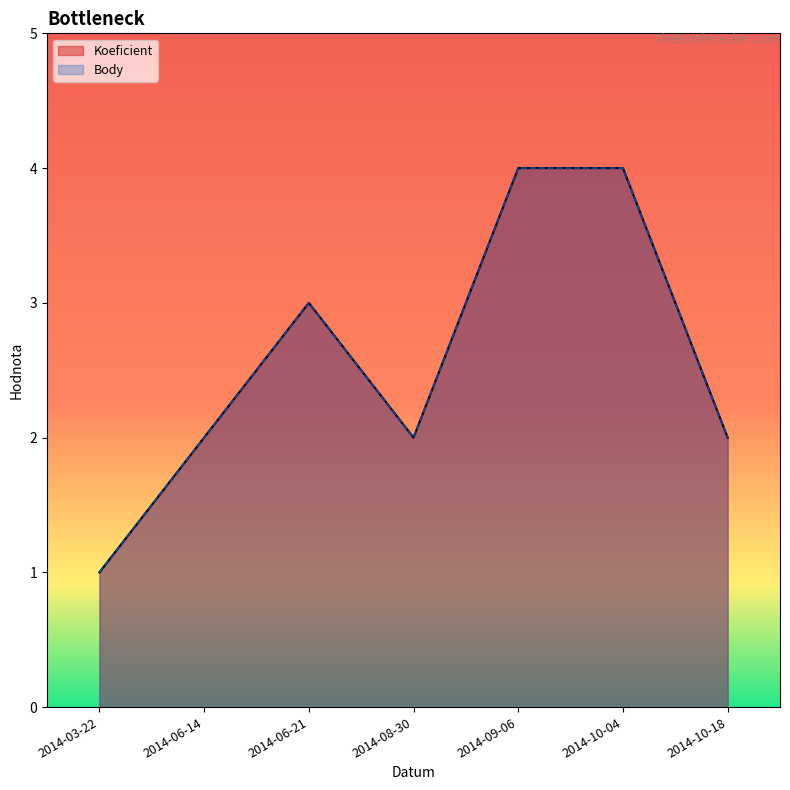

What are all the series names shown in the legend?

Koeficient, Body